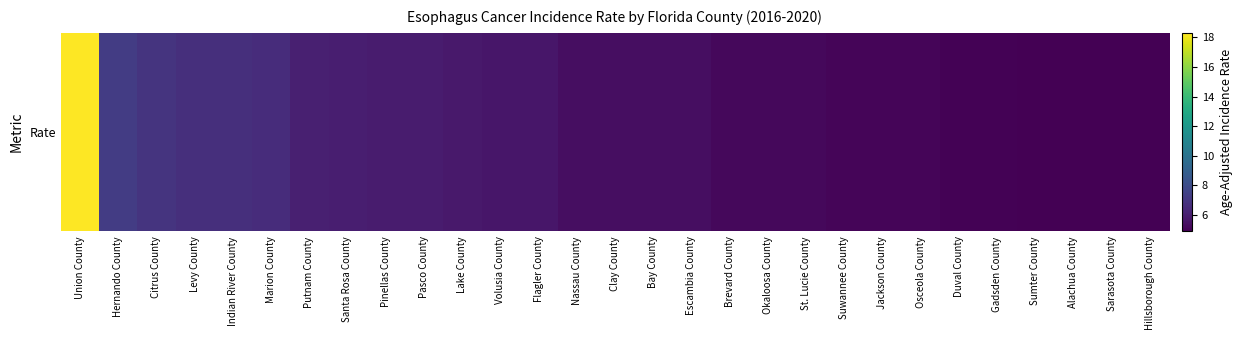

What is the difference between the second highest and second lowest values?

2.4